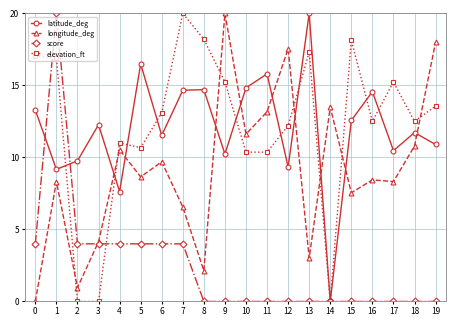

The value of score at 2 is 5.6. True or false?

False